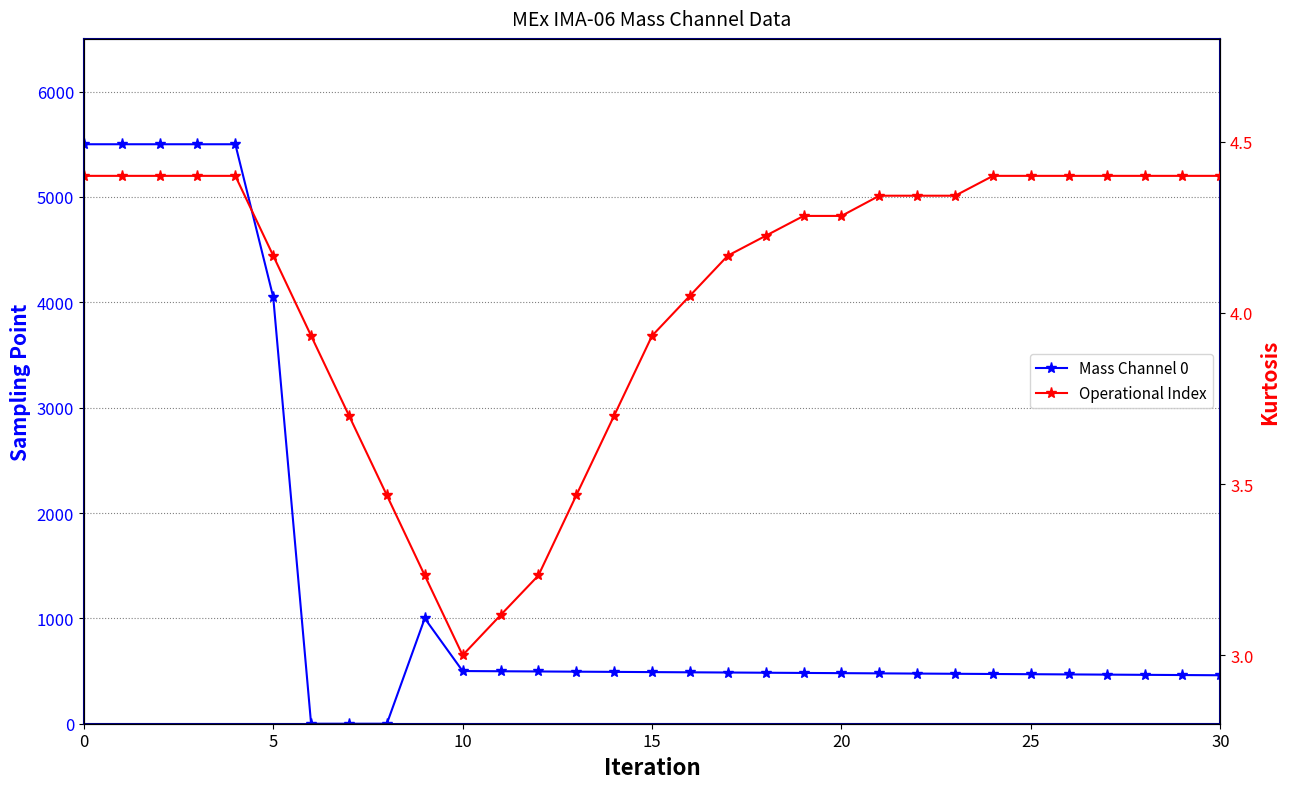

What are all the series names shown in the legend?

Mass Channel 0, Operational Index